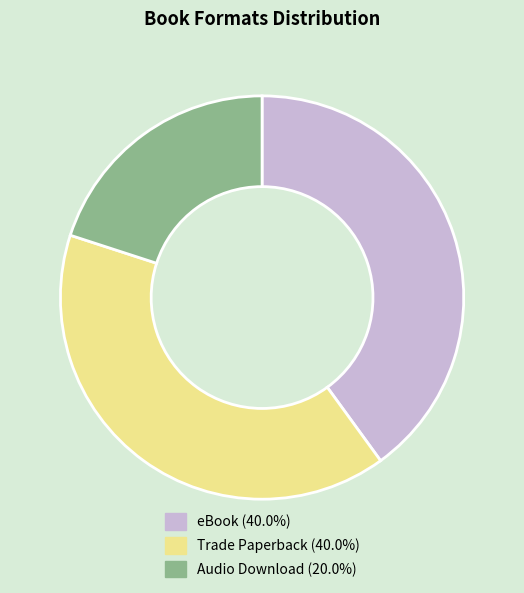

True or false: eBook accounts for 40% of the total.

True